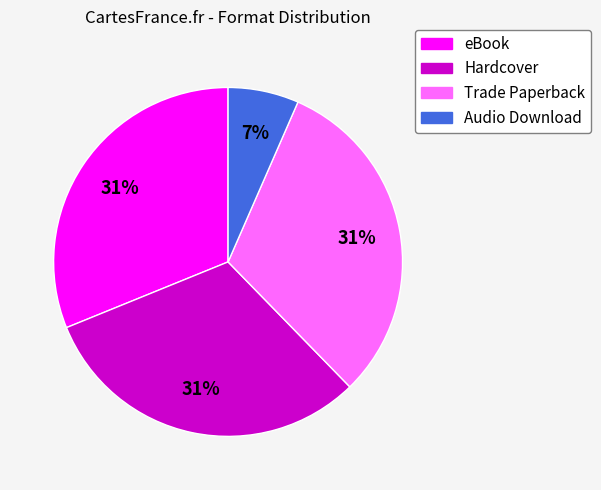

What percentage is the Audio Download slice, to the nearest percent?

7%